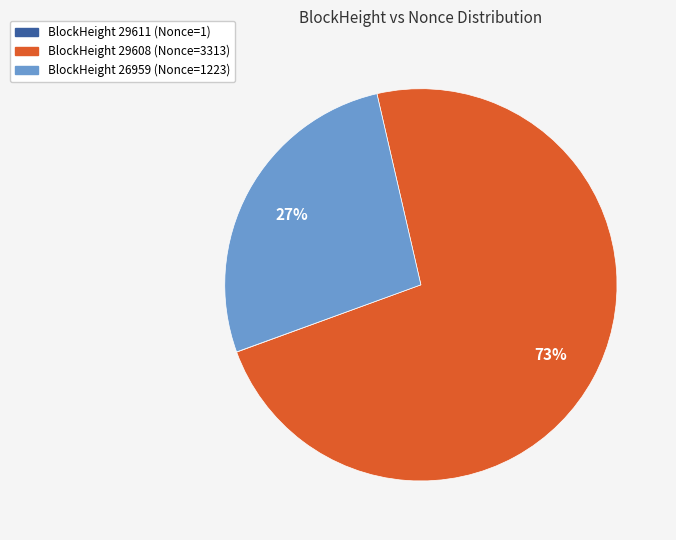

To the nearest percent, what is the average slice percentage?

33%